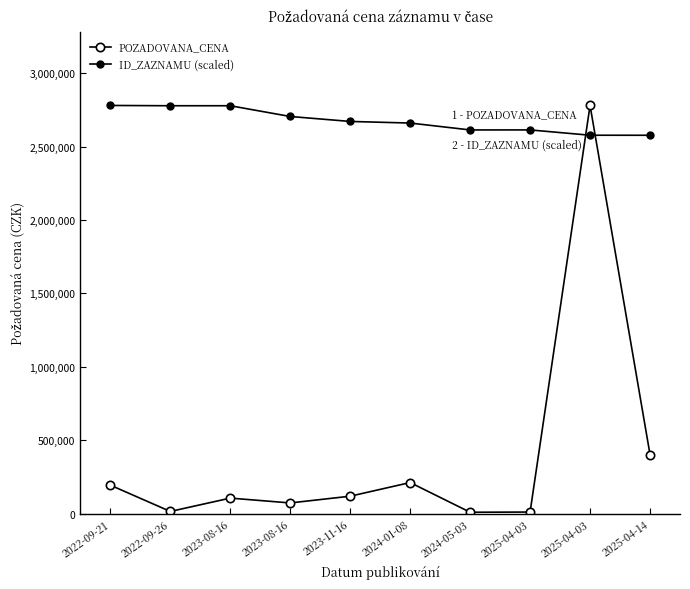

How many interior local peaks does the POZADOVANA_CENA series have?

3